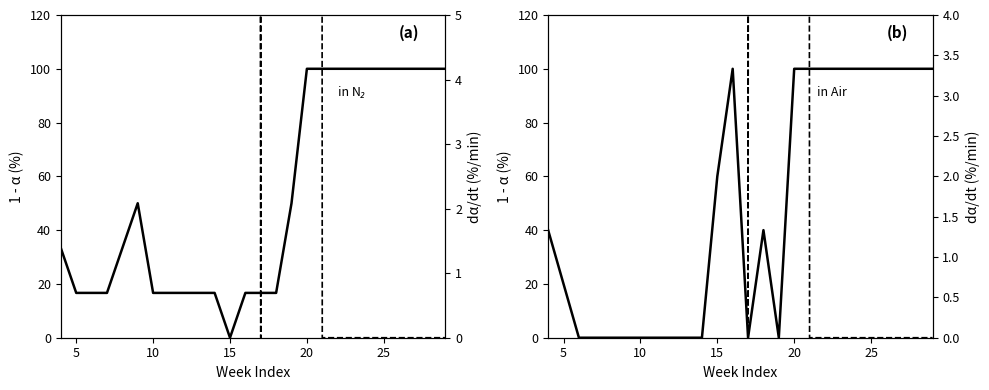

How many data points in col_11 (dashed) are less than 400?

13